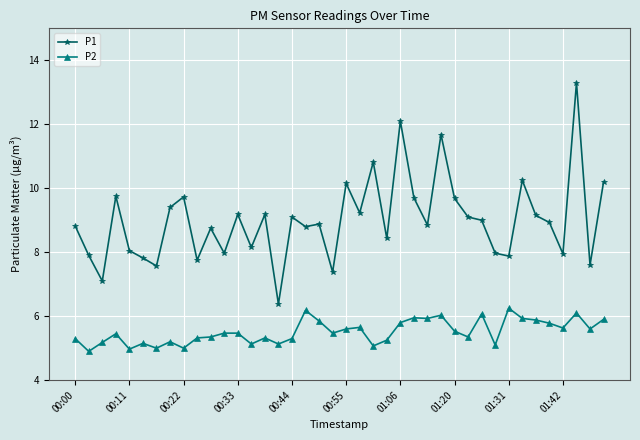

True or false: P1 and P2 cross at least once.

False